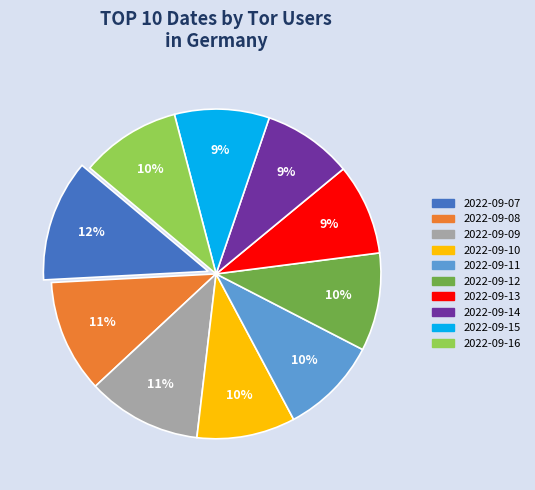

Is there any slice that represents more than half of the pie?

No